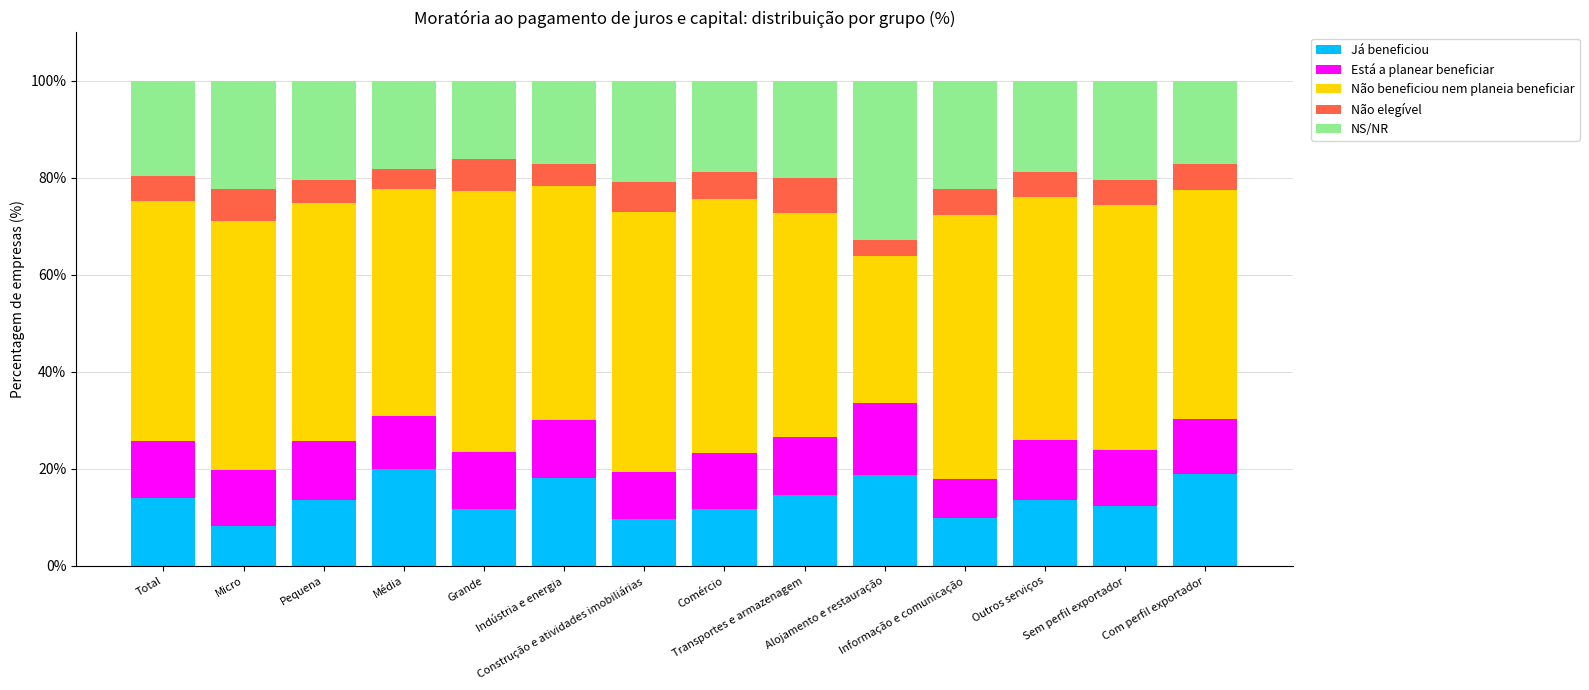

What is the lowest value of the Já beneficiou series?

8.2